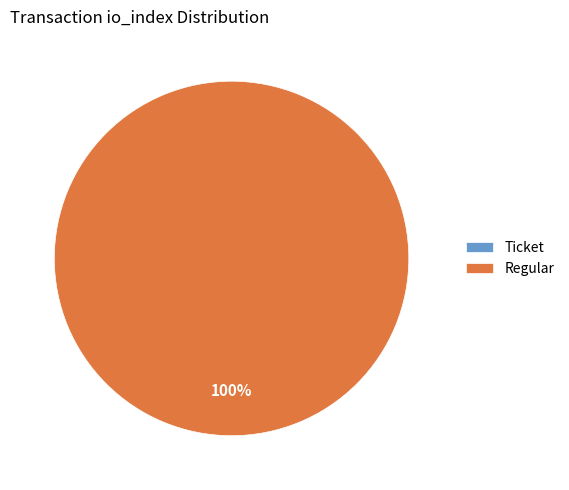

What is the change in value from Ticket to Regular?

+21